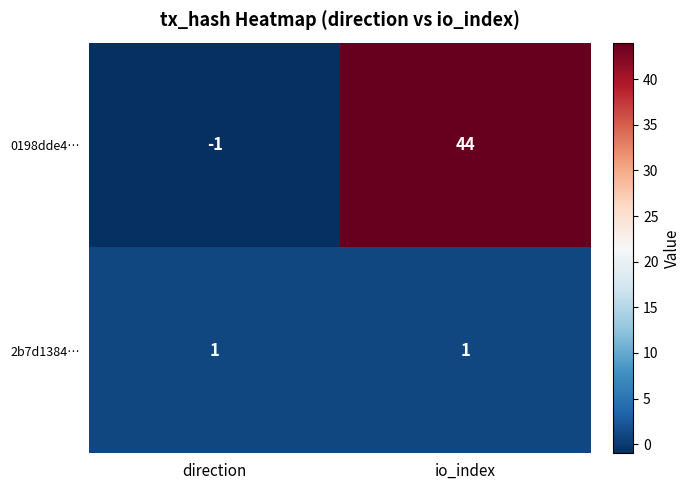

At which category does the chart reach its minimum across all series?

direction